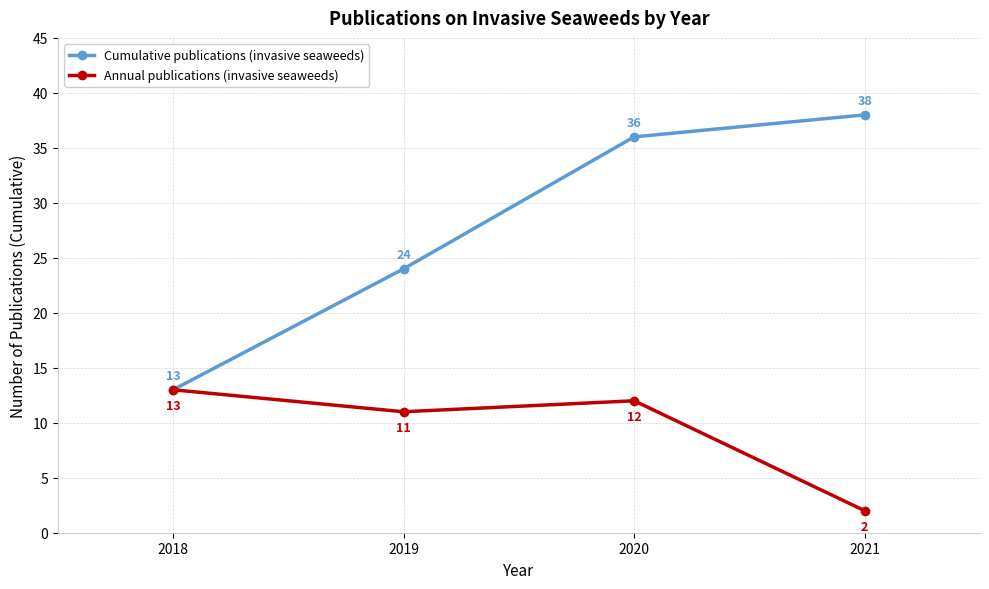

True or false: Cumulative publications (invasive seaweeds) has a value of 13 at 2018.

True